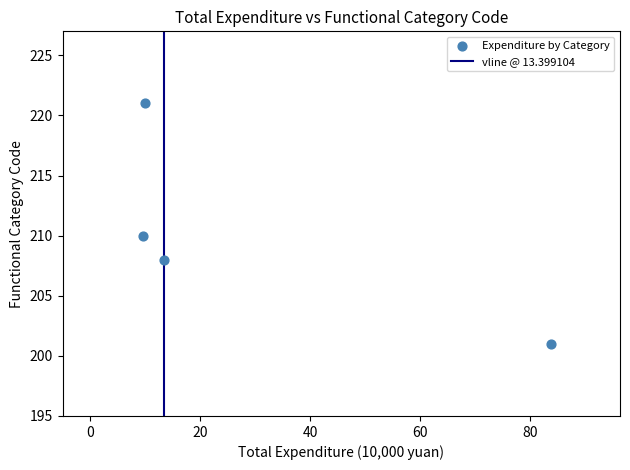

What is the average Y value?

210